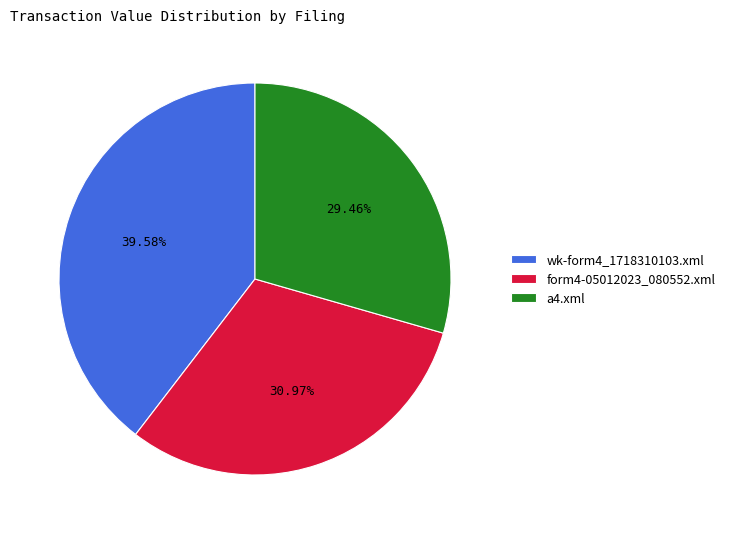

What is the ratio of the value at wk-form4_1718310103.xml to the value at a4.xml?

1.3